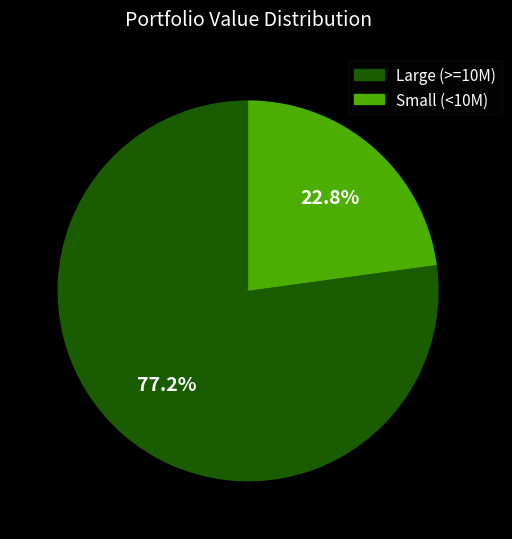

Which slice is the smallest?

Small (<10M)